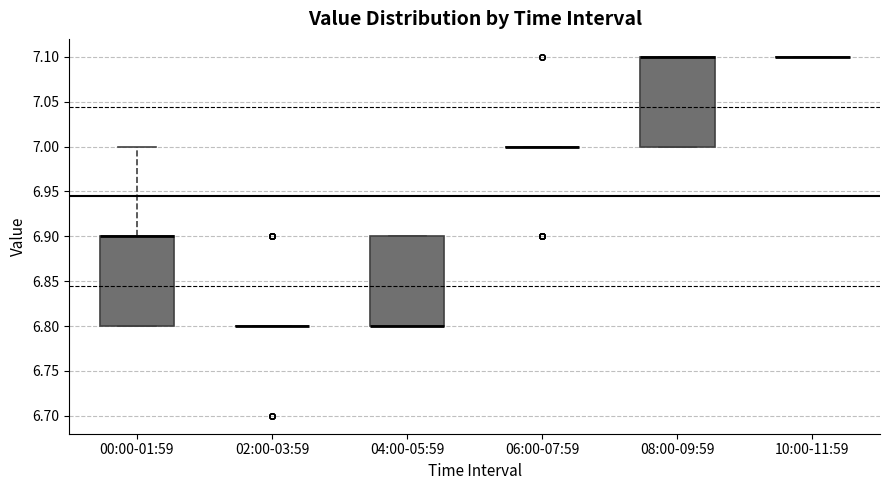

Reading left to right, read every box against the y-axis: the position of its median line, the range the box covers, and the ends of its whiskers. The values are not printed on the chart, so give them approximately, as read against the axis.

00:00-01:59: median 6.9 (drawn on the box's upper edge), box 6.8 to 6.9, whiskers 6.8 to 7.0
02:00-03:59: box collapsed to a line at 6.8, whiskers 6.8 to 6.8
04:00-05:59: median 6.8 (drawn on the box's lower edge), box 6.8 to 6.9, whiskers 6.8 to 6.9
06:00-07:59: box collapsed to a line at 7.0, whiskers 7.0 to 7.0
08:00-09:59: median 7.1 (drawn on the box's upper edge), box 7.0 to 7.1, whiskers 7.0 to 7.1
10:00-11:59: box collapsed to a line at 7.1, whiskers 7.1 to 7.1